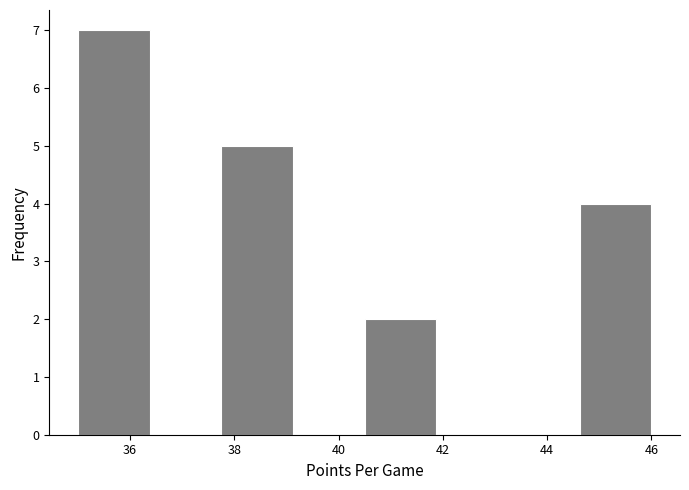

How tall is the bar that spans 44.6 to 46.0 on the x-axis? Neither the bar edges nor the heights are printed on the chart, so give them approximately, as read against the axes.

4